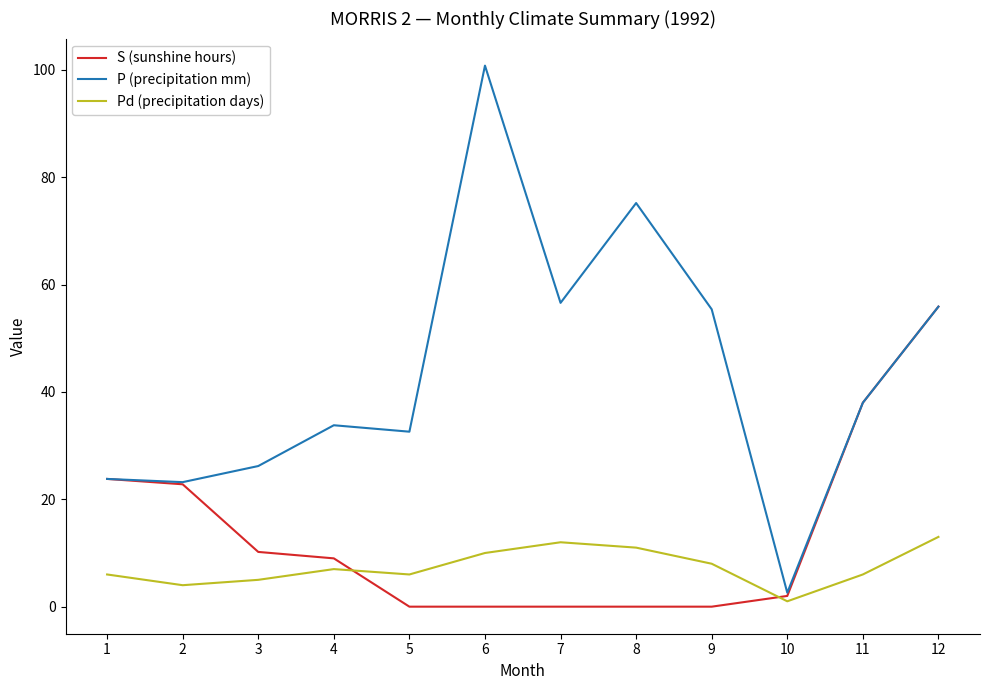

Count the number of data series in this chart.

3